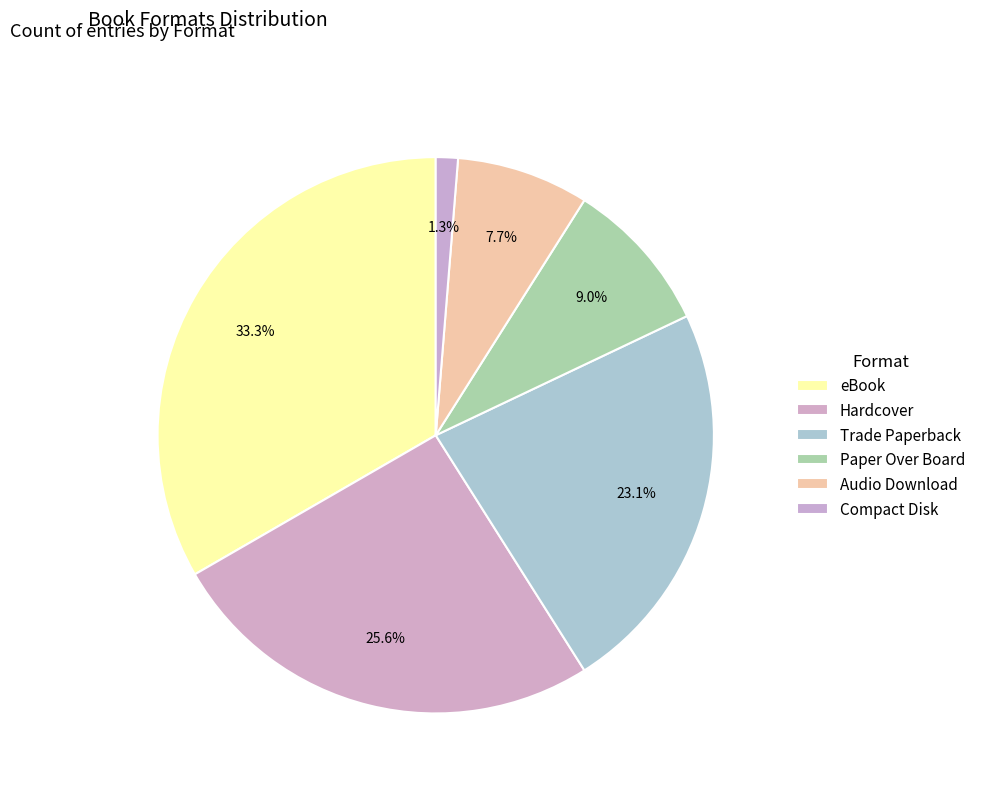

How many slices are in this pie chart?

6